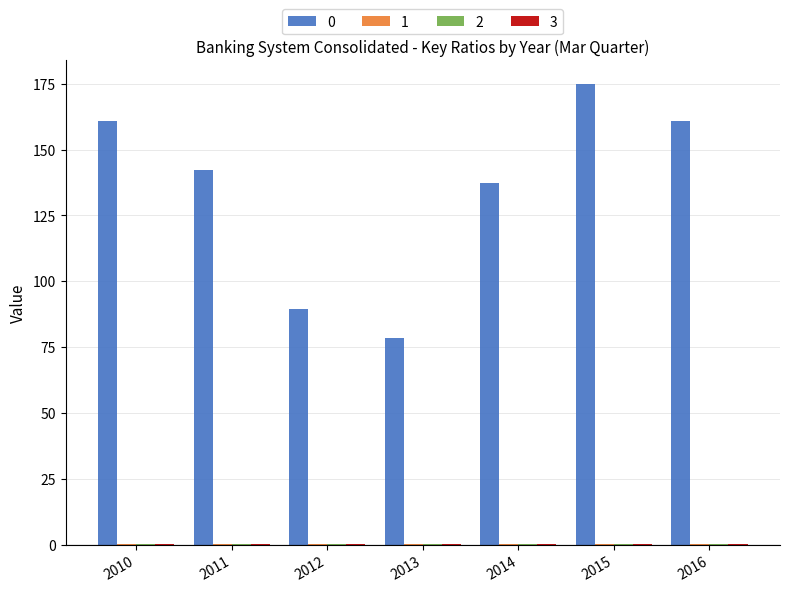

How many data points does each series have?

7